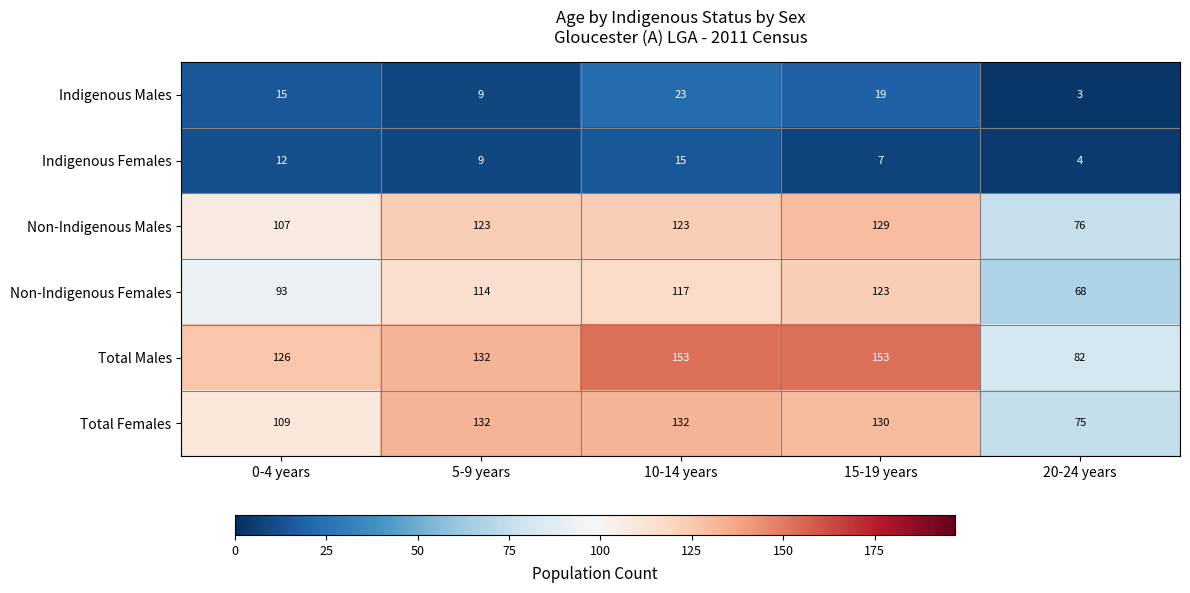

Rank the series at 0-4 years from highest to lowest value.

Total Males, Total Females, Non-Indigenous Males, Non-Indigenous Females, Indigenous Males, Indigenous Females